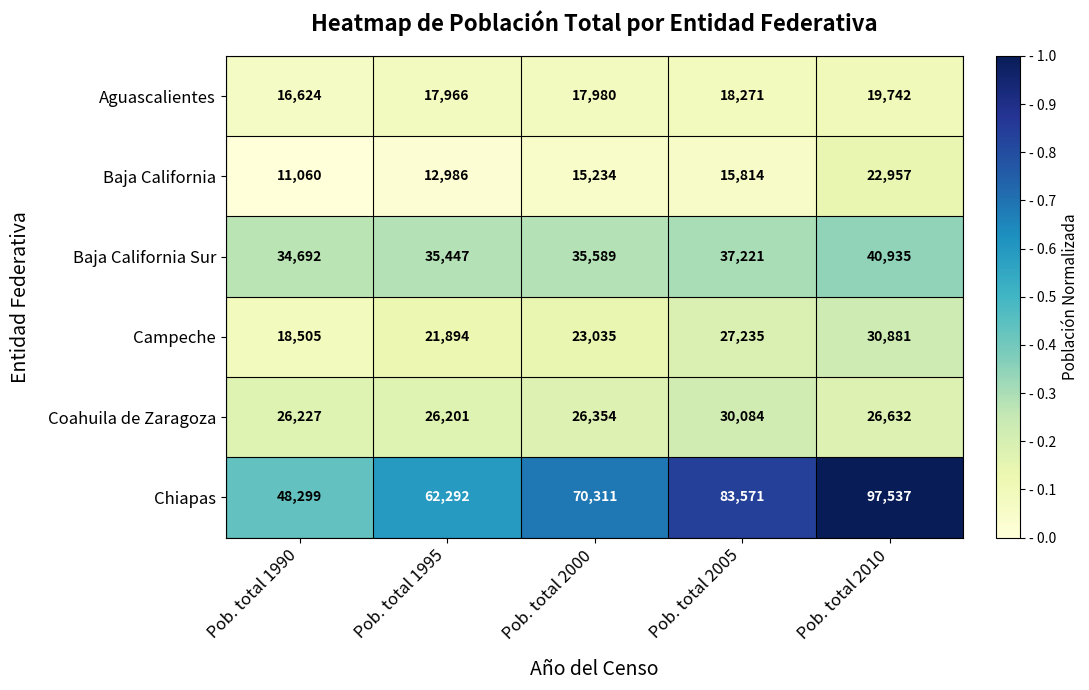

Reading right to left, extract all data points from this chart.

Aguascalientes: 19742	18271	17980	17966	16624
Baja California: 22957	15814	15234	12986	11060
Baja California Sur: 40935	37221	35589	35447	34692
Campeche: 30881	27235	23035	21894	18505
Coahuila de Zaragoza: 26632	30084	26354	26201	26227
Chiapas: 97537	83571	70311	62292	48299